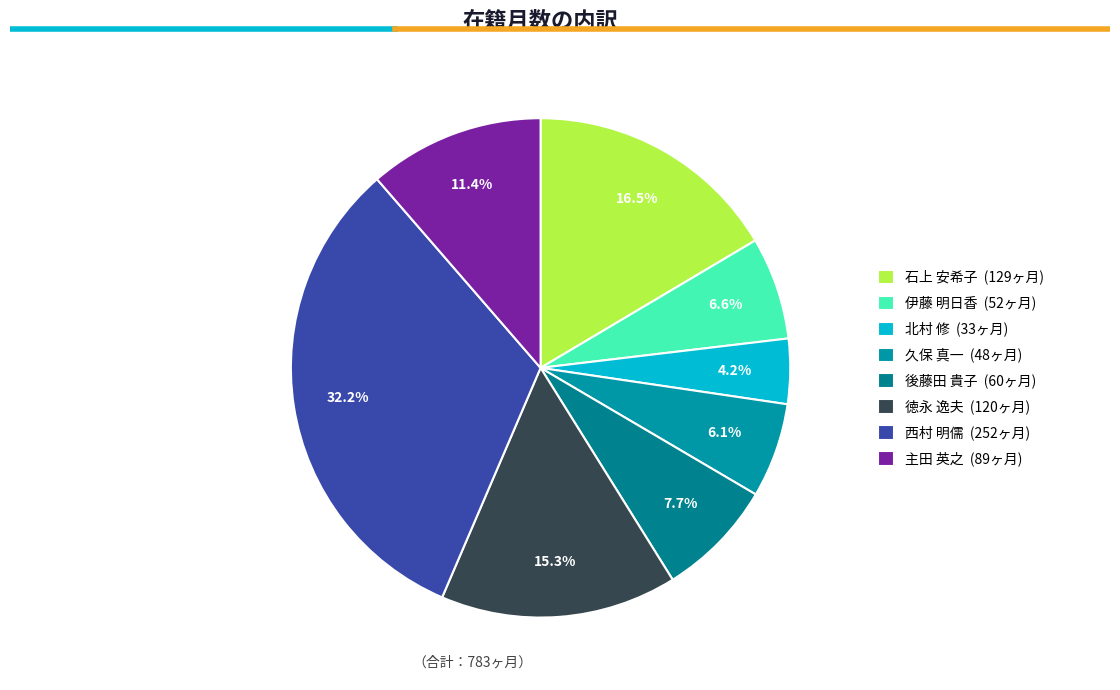

Which category has the biggest portion of the pie?

西村 明儒